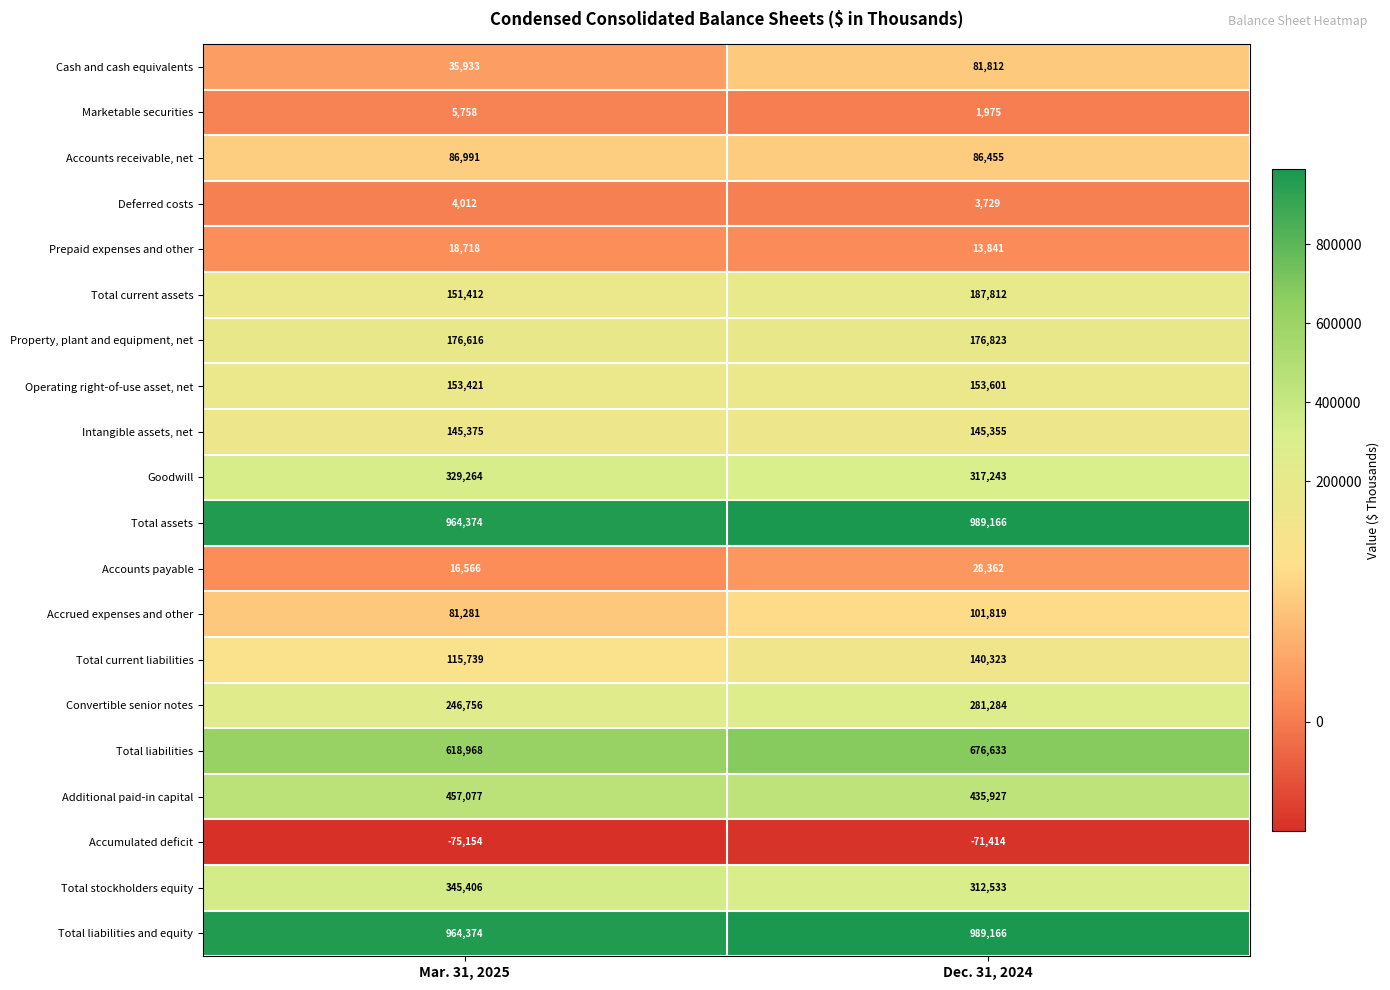

What is the approximate value of Accounts payable at Mar. 31, 2025, to the nearest 50?

16550